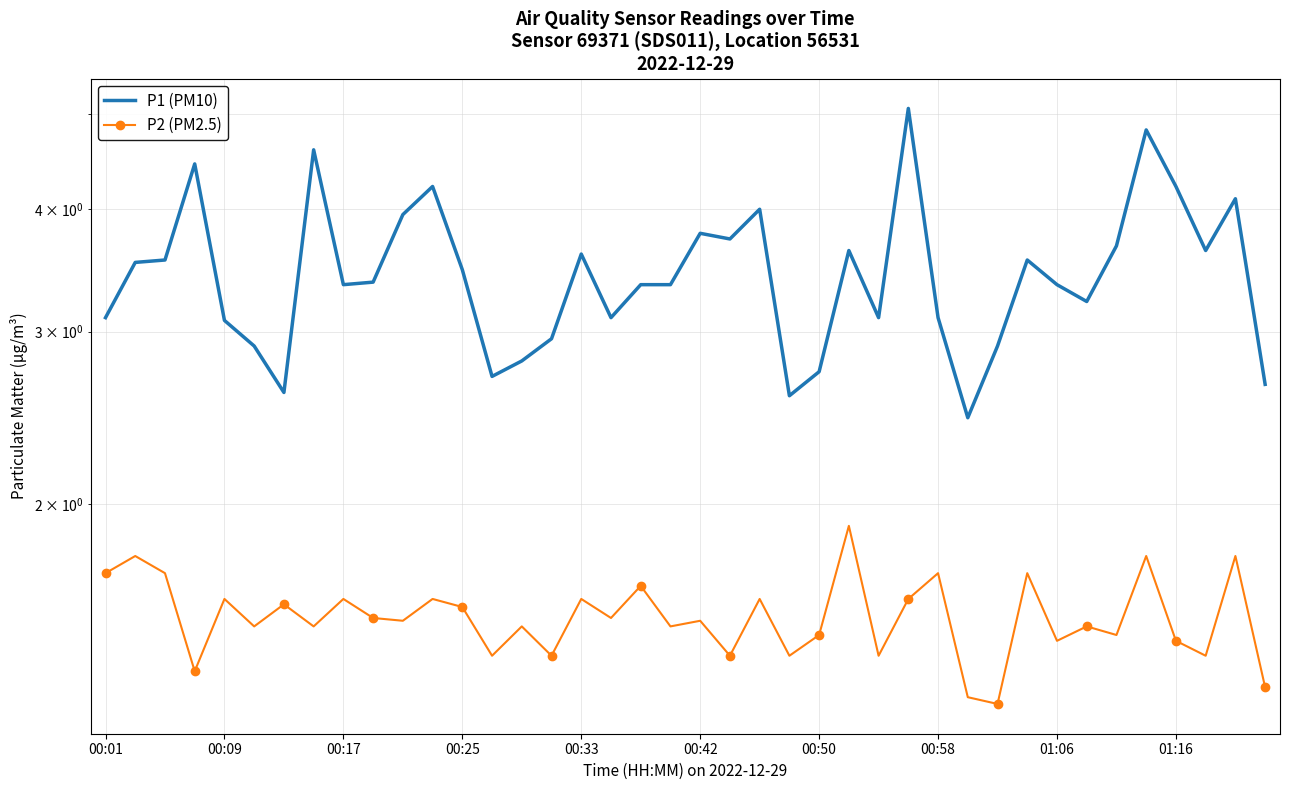

What is the average value of the P1 (PM10) series?

3.5